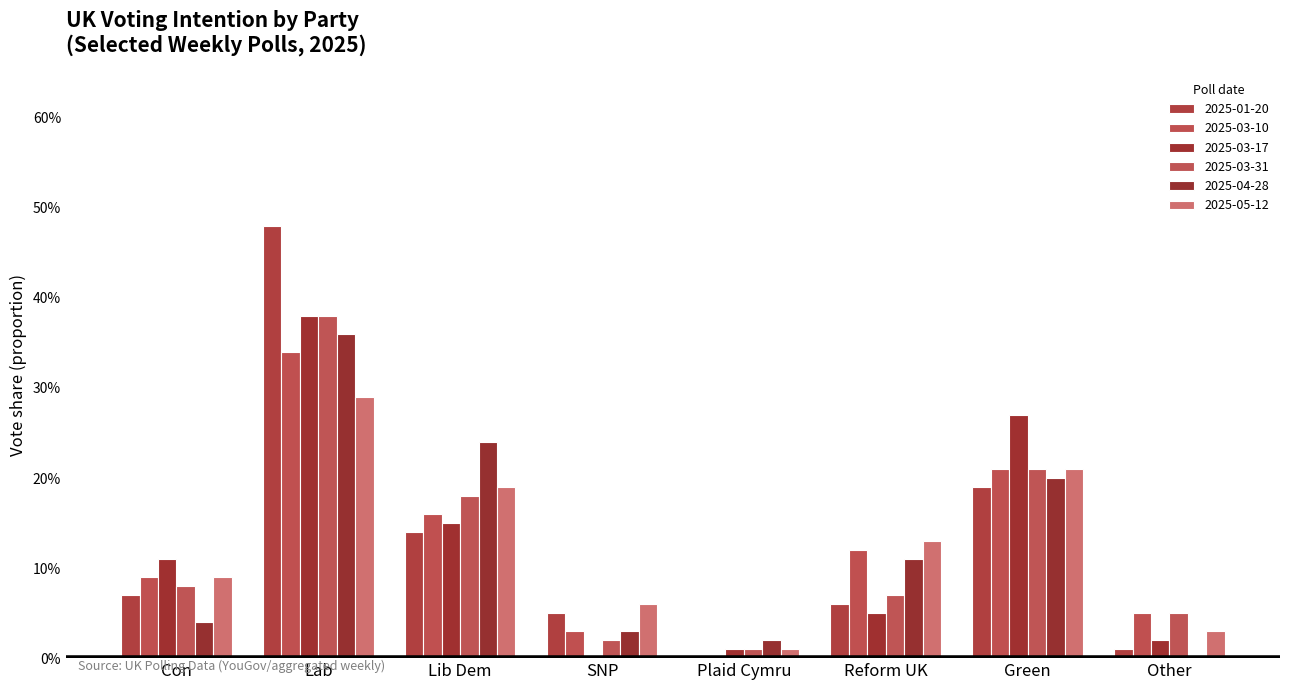

Are the bars horizontal?

No